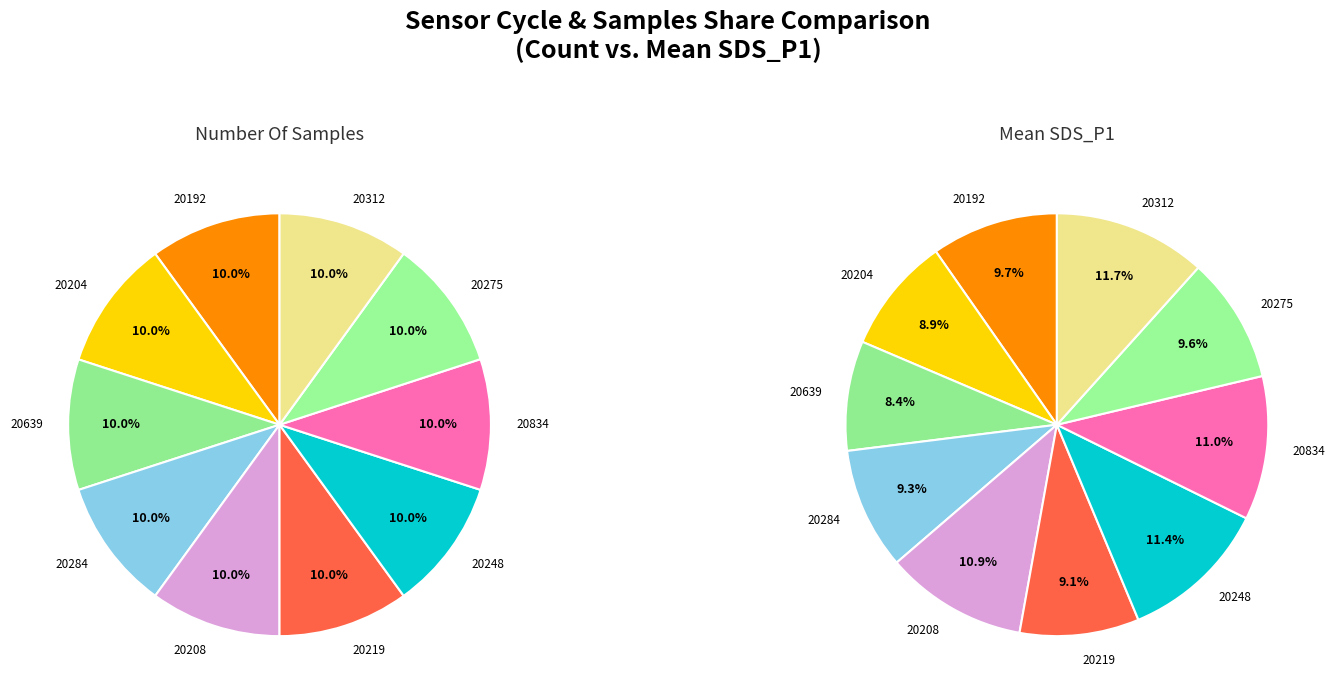

To the nearest percent, what is the combined percentage of 27 and 27?

19%